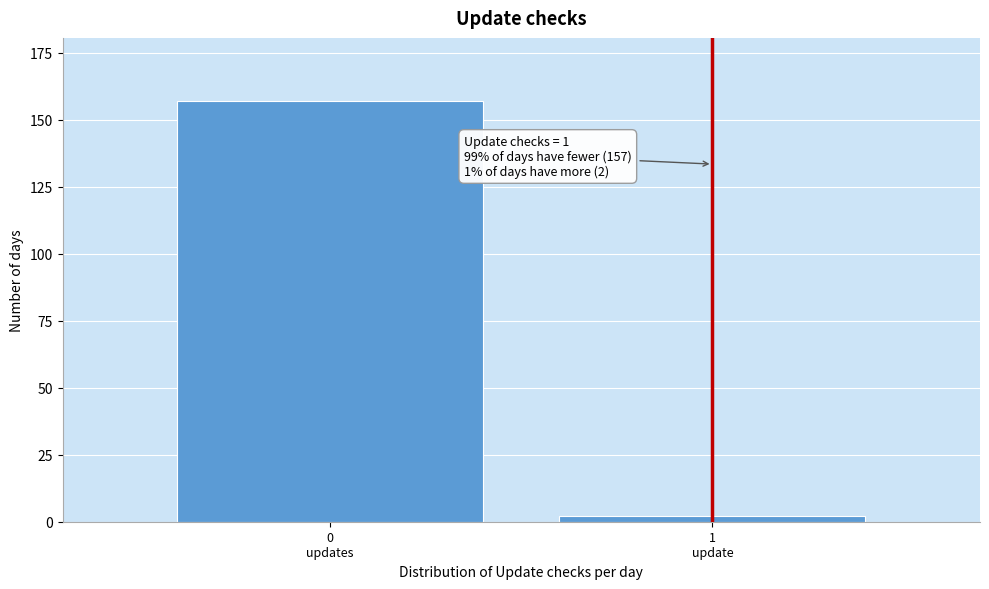

Reading left to right, what are all the values shown in this chart?

157	2